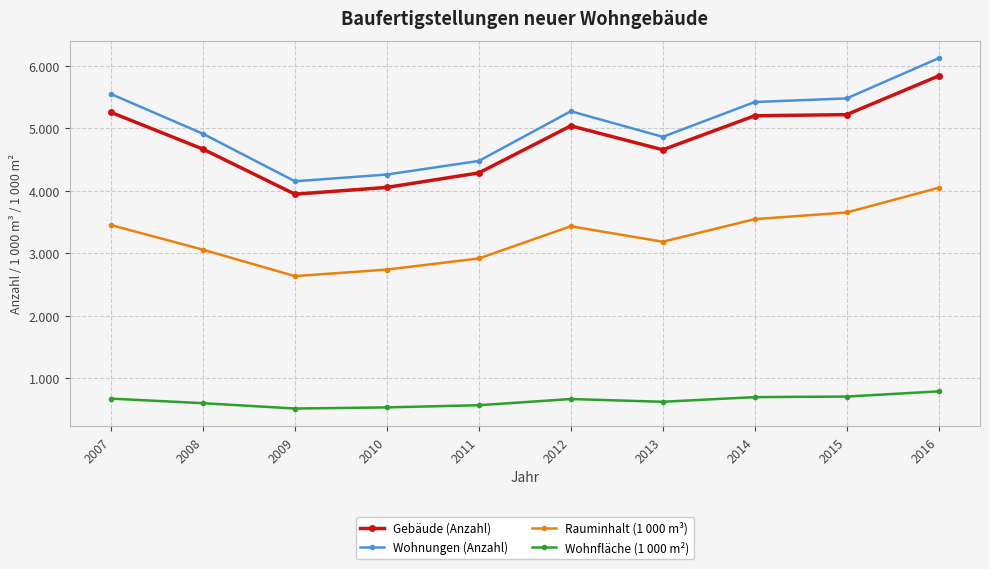

Between 2009 and 2015, which series saw the biggest shift?

Wohnungen (Anzahl)